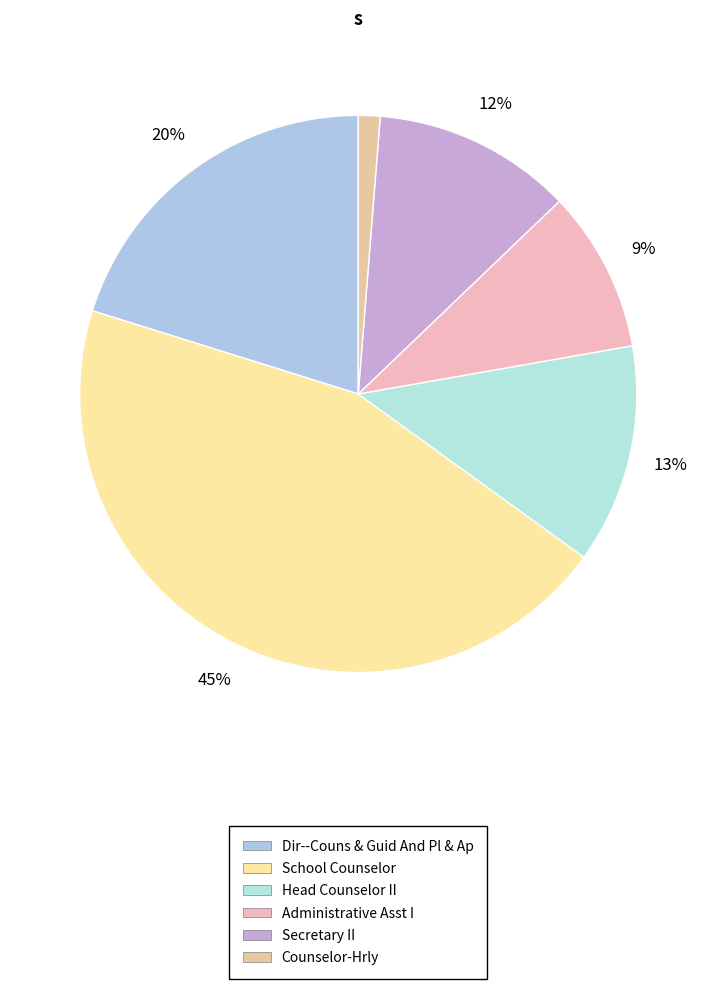

Which category has the biggest portion of the pie?

School Counselor